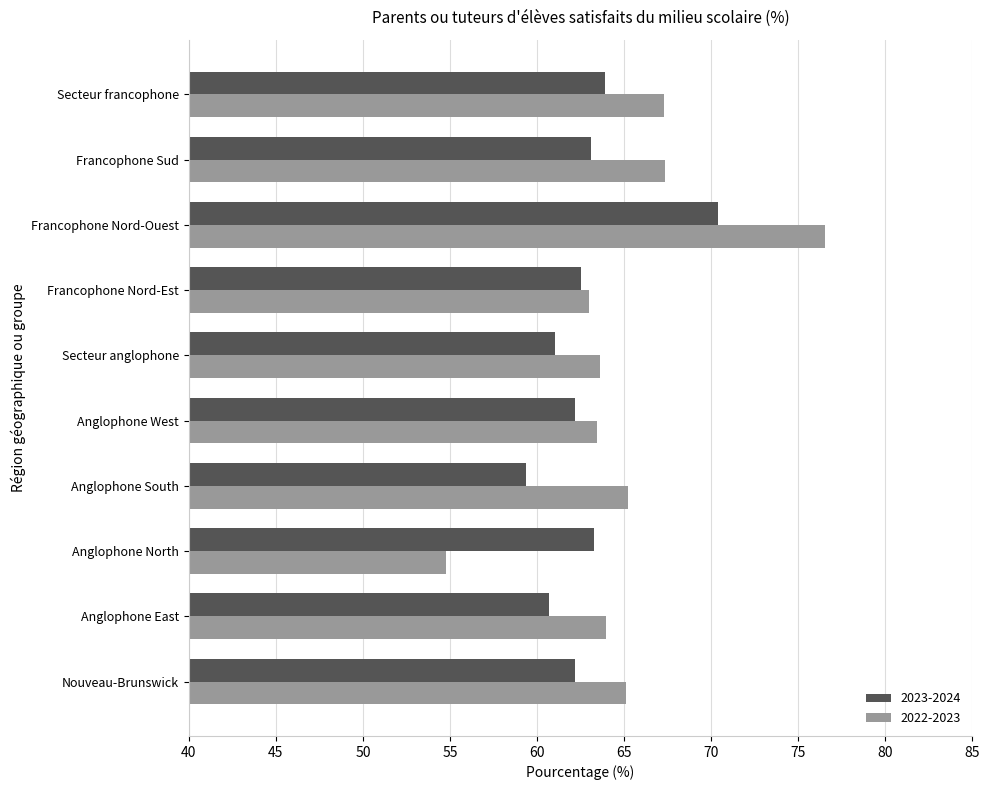

How many series are shown in this chart?

2